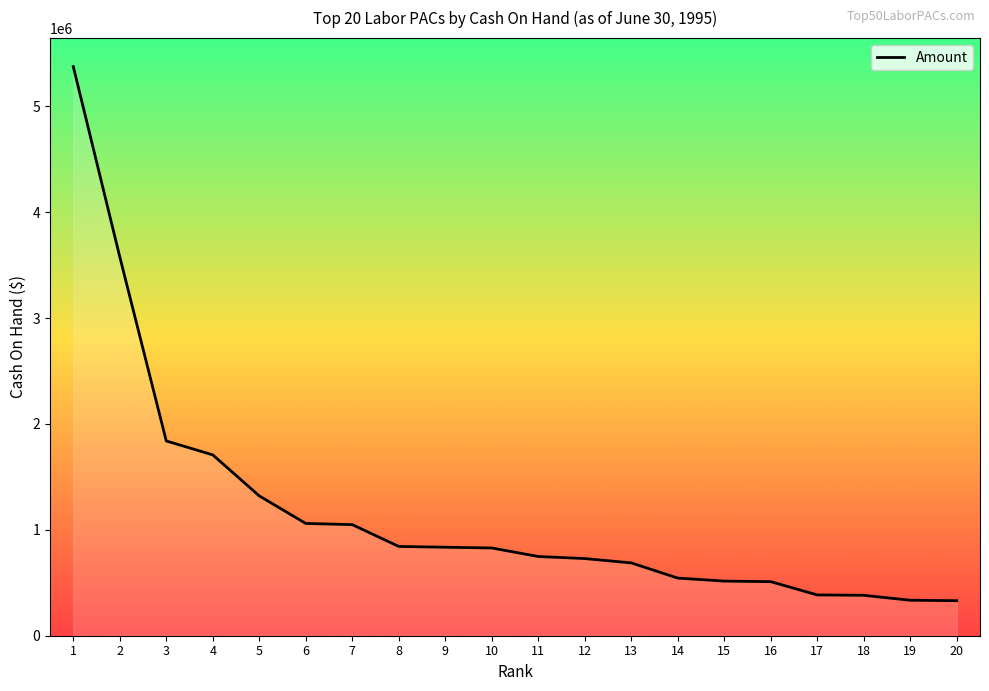

What is the difference between the maximum and minimum values?

5043595